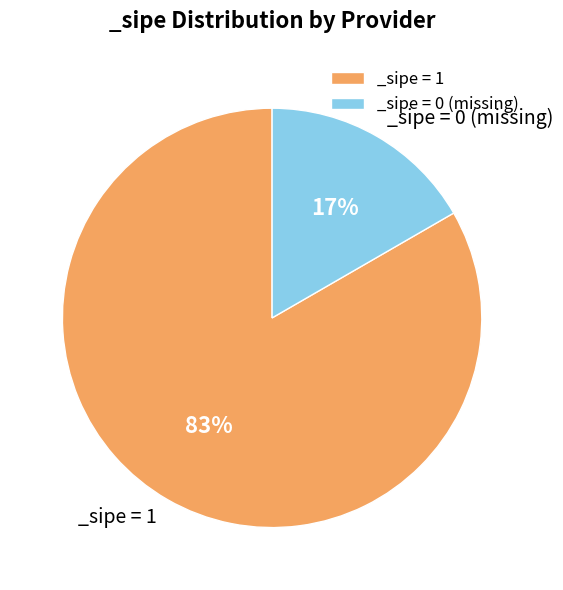

How many slices are in this pie chart?

2